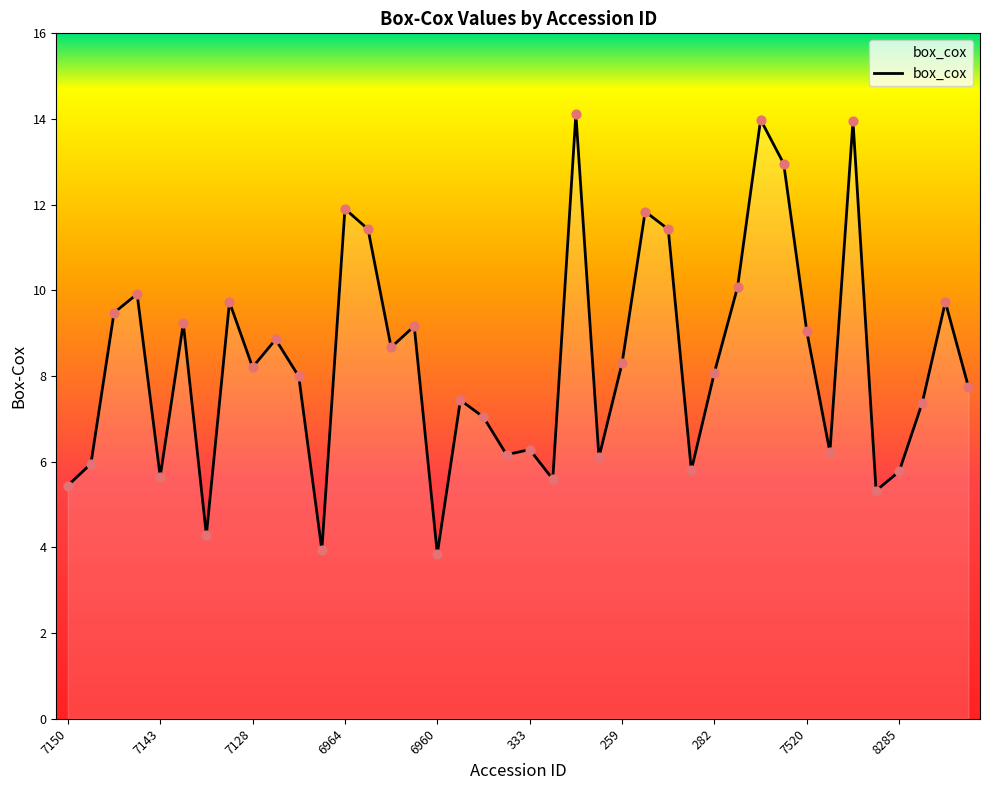

What is the ratio of the value at 7139 to the value at 357?

0.8